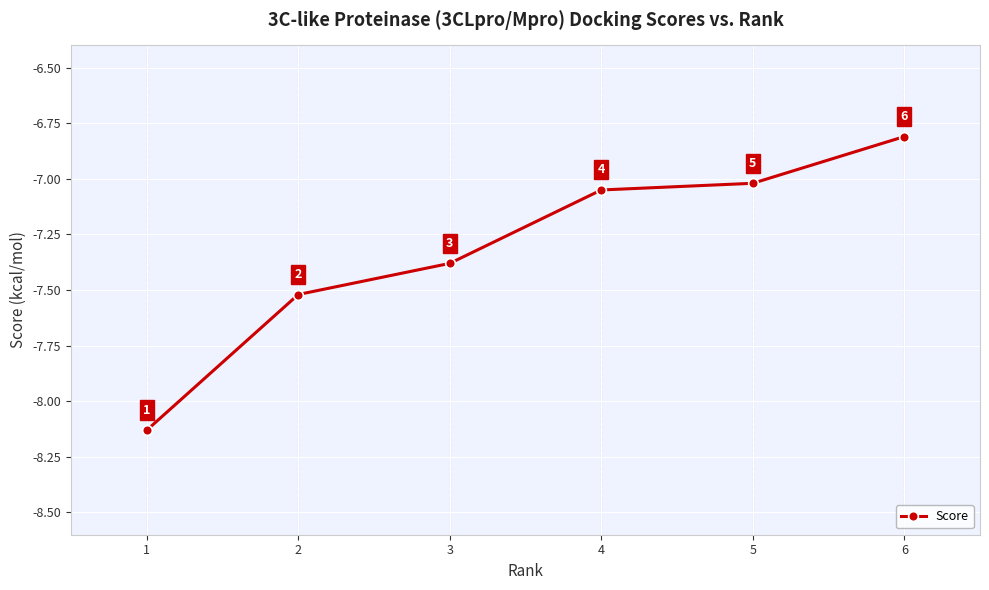

What is the difference between the maximum and minimum values?

1.3